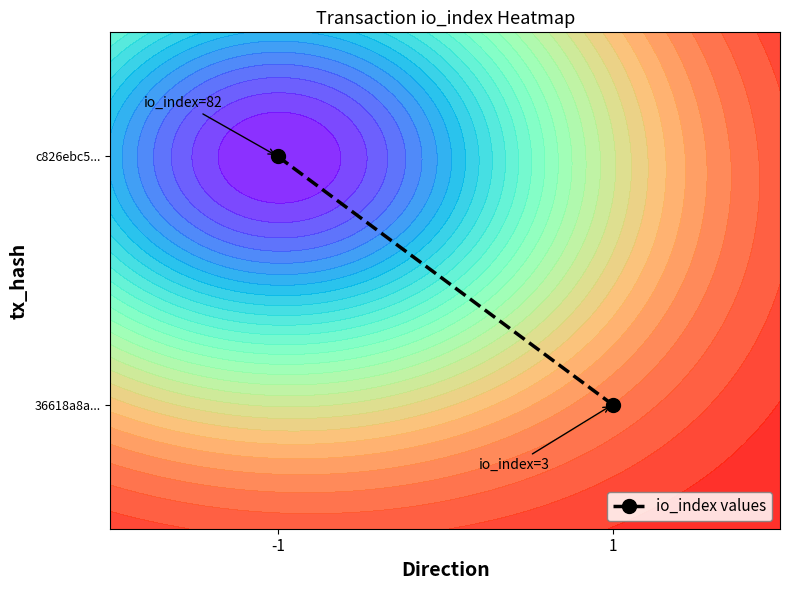

True or false: the data shows 1.1 at -1.

False